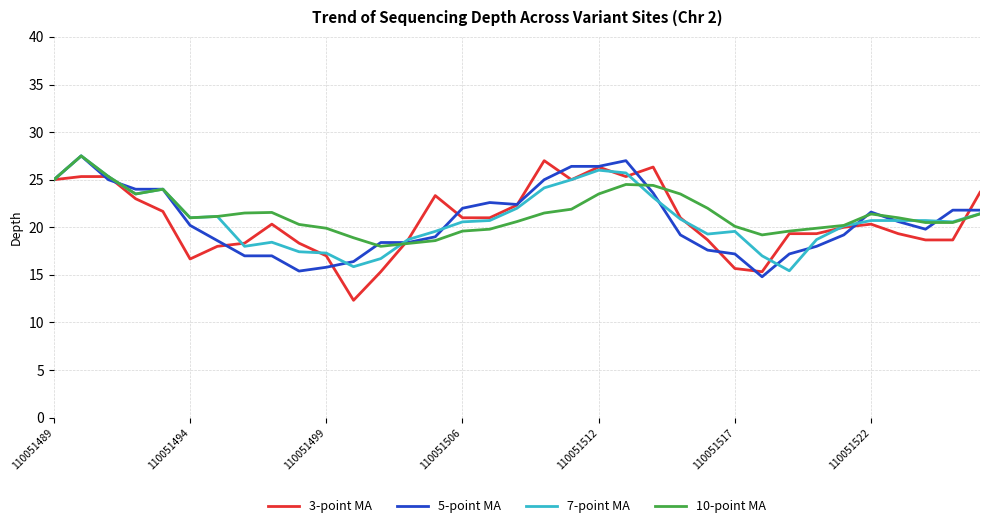

Does the chart have visible grid lines?

Yes